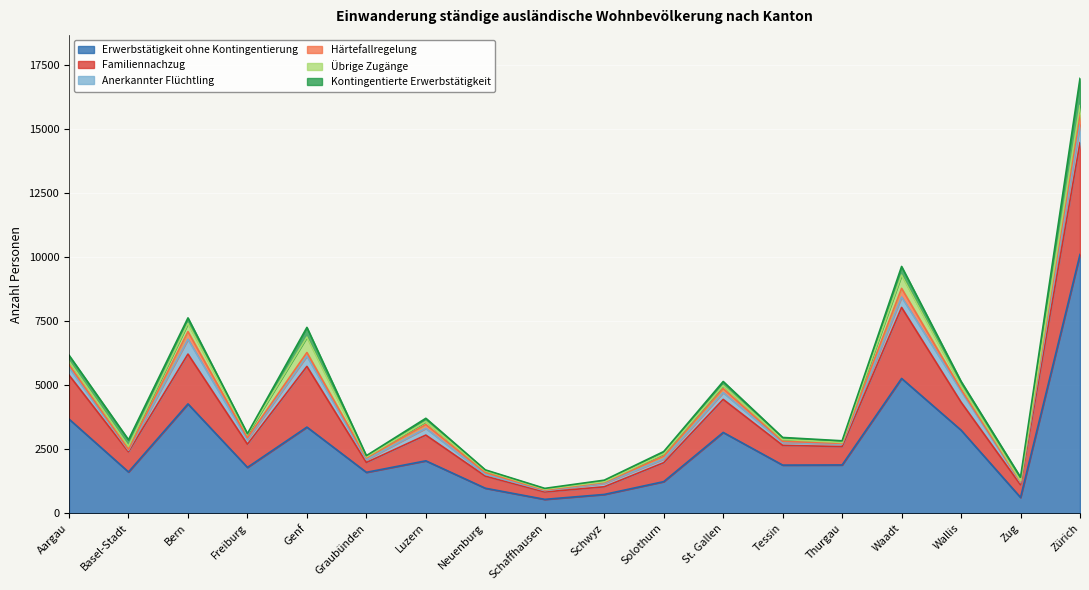

What is the difference between the highest and lowest values at Aargau?

3562